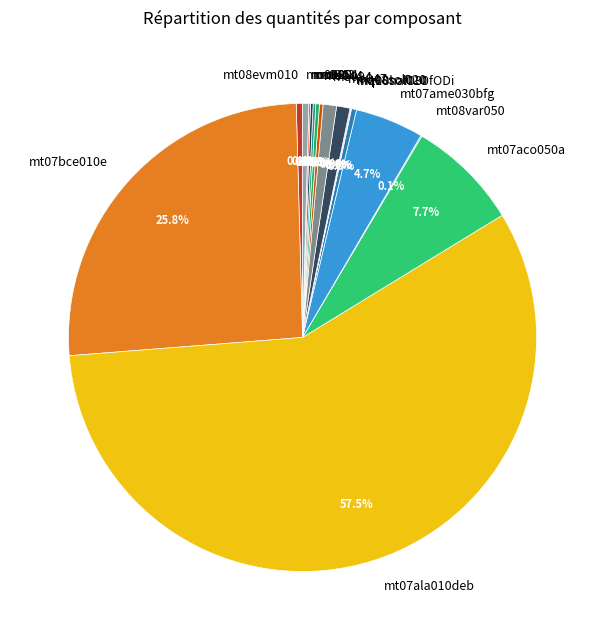

To the nearest percent, what is the average slice percentage?

6%